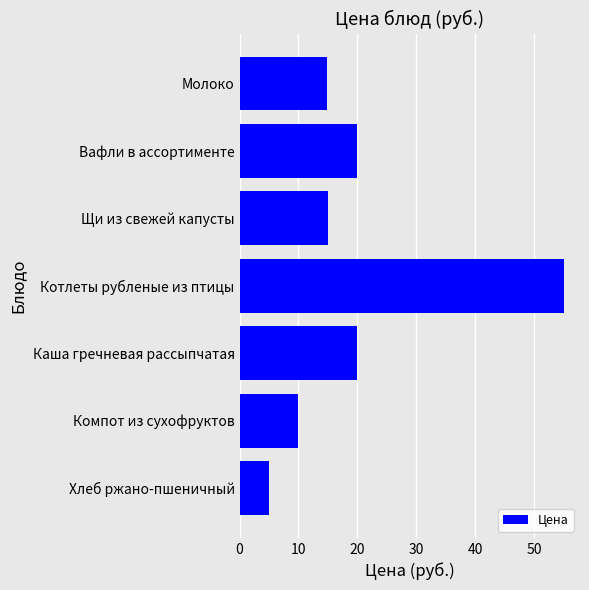

Count the number of data series in this chart.

1